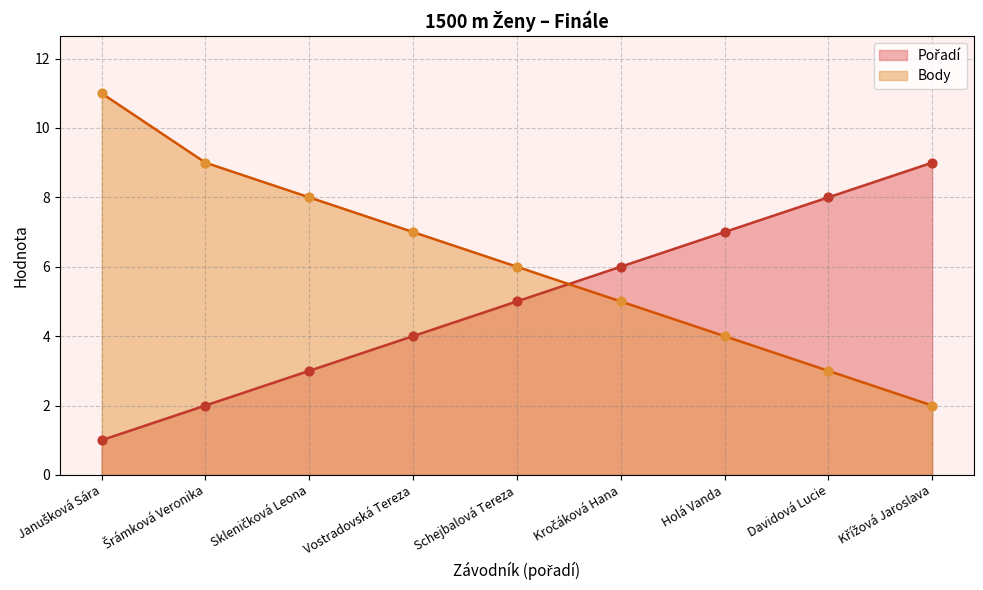

Is the value of Body at Křížová Jaroslava greater than the value of Pořadí at Schejbalová Tereza?

No